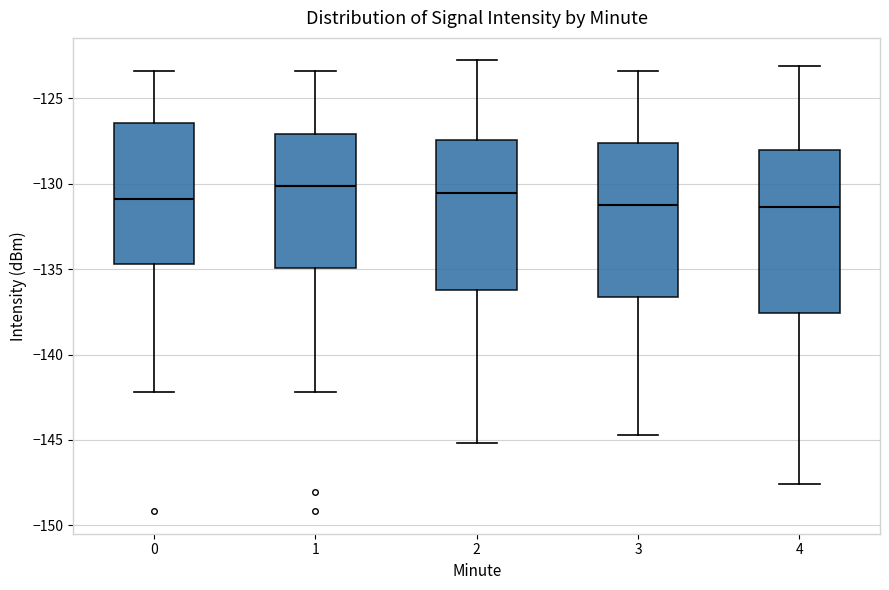

Reading left to right, transcribe this box plot: for each box, give where its median line is, the range the box spans, and where its two whiskers end, as read against the y-axis. The values are not printed on the chart, so give them approximately, as read against the axis.

0: median -131.0, box -134.5 to -126.5, whiskers -142.0 to -123.5
1: median -130.0, box -135.0 to -127.0, whiskers -142.0 to -123.5
2: median -130.5, box -136.0 to -127.5, whiskers -145.0 to -123.0
3: median -131.0, box -136.5 to -127.5, whiskers -144.5 to -123.5
4: median -131.5, box -137.5 to -128.0, whiskers -147.5 to -123.0